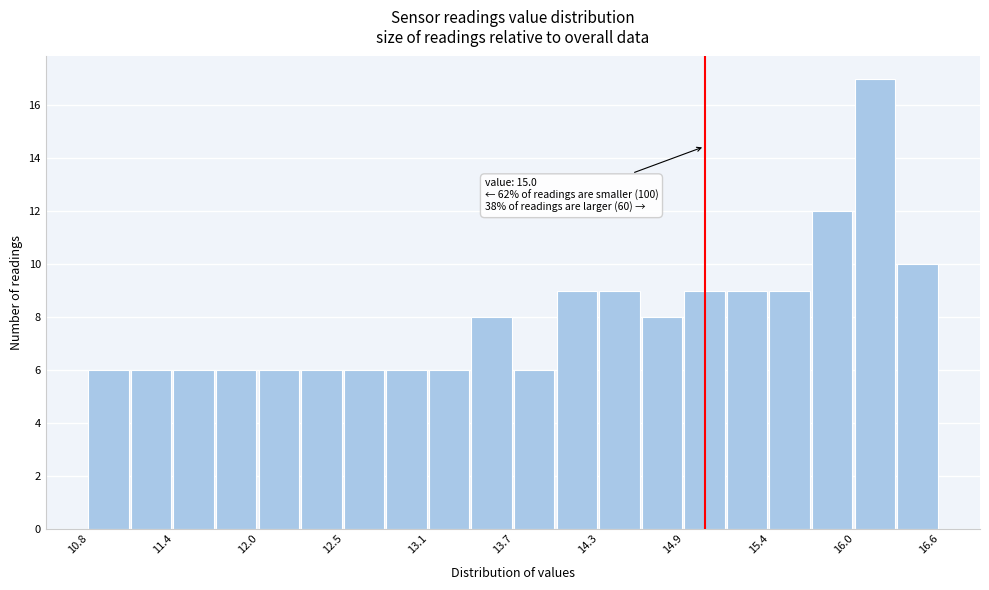

Read against the x-axis, roughly where is the centre of the tallest bar?

16.2